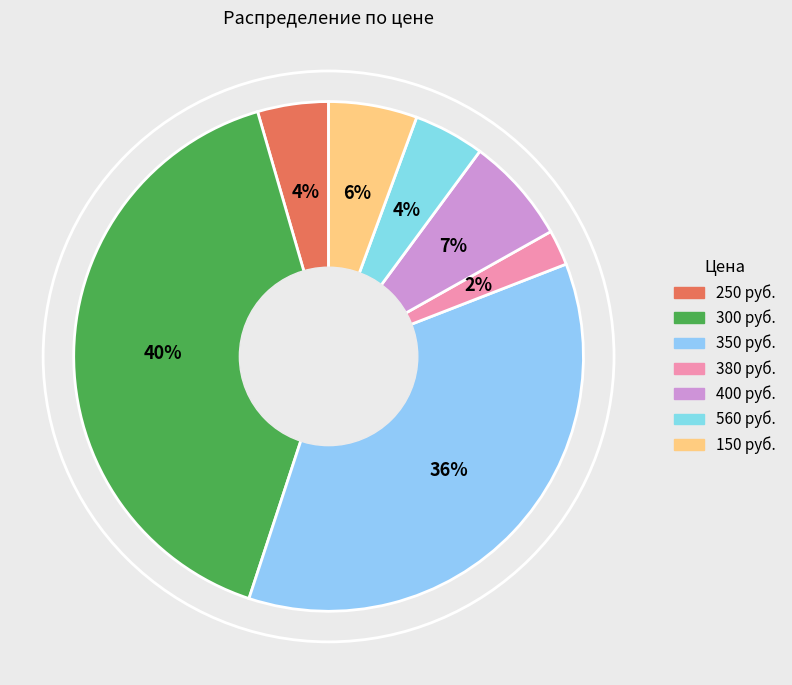

Does 150 account for over 50% of the chart?

No